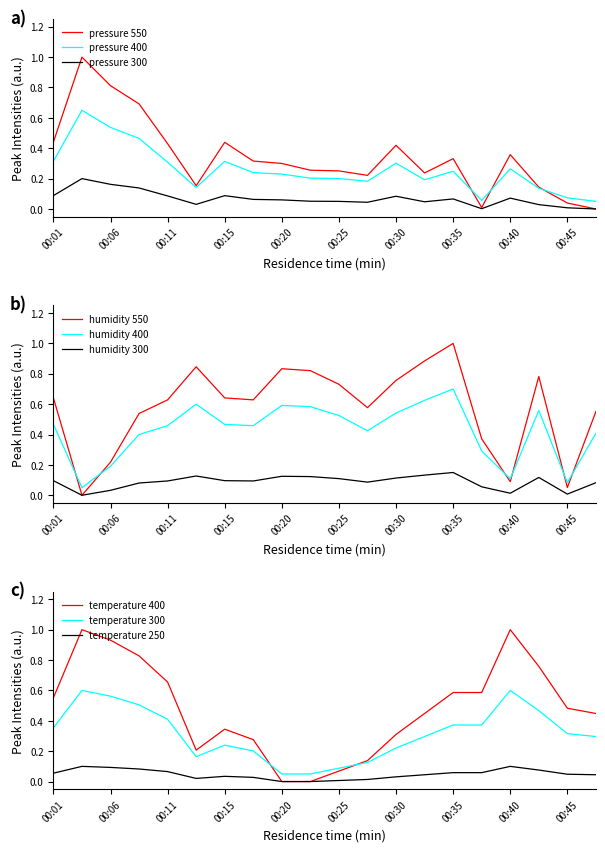

After their last crossing, which series has the higher values: pressure or humidity?

humidity